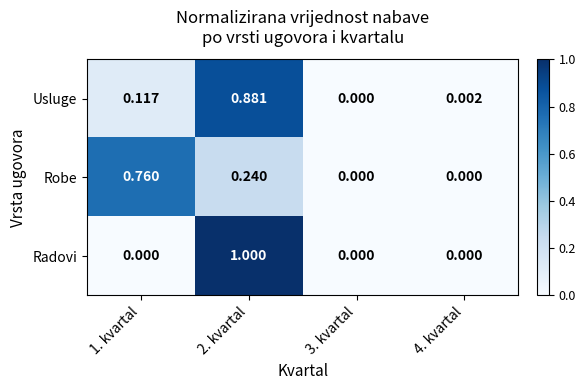

How many distinct data groups are displayed?

3